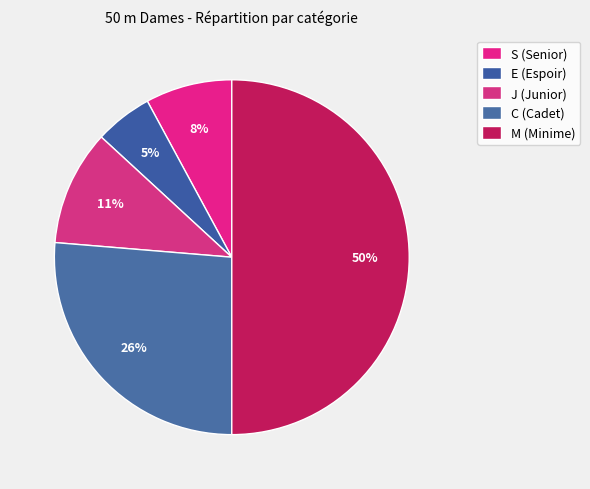

To the nearest percent, what is the average slice percentage?

20%